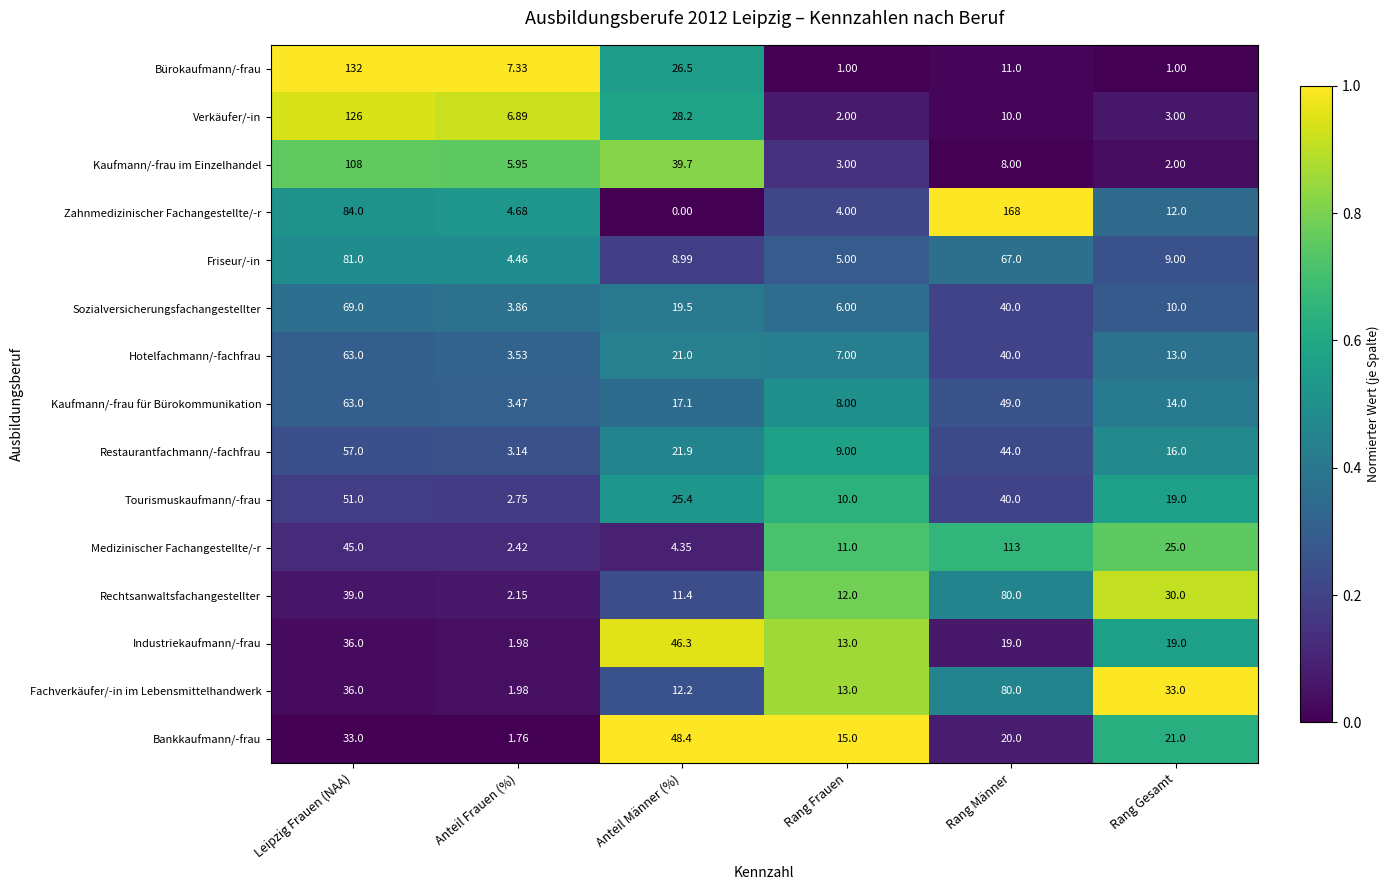

List the labels in order of Rechtsanwaltsfachangestellter value, smallest first.

Anteil Frauen (%), Anteil Männer (%), Rang Frauen, Rang Gesamt, Leipzig Frauen (NAA), Rang Männer